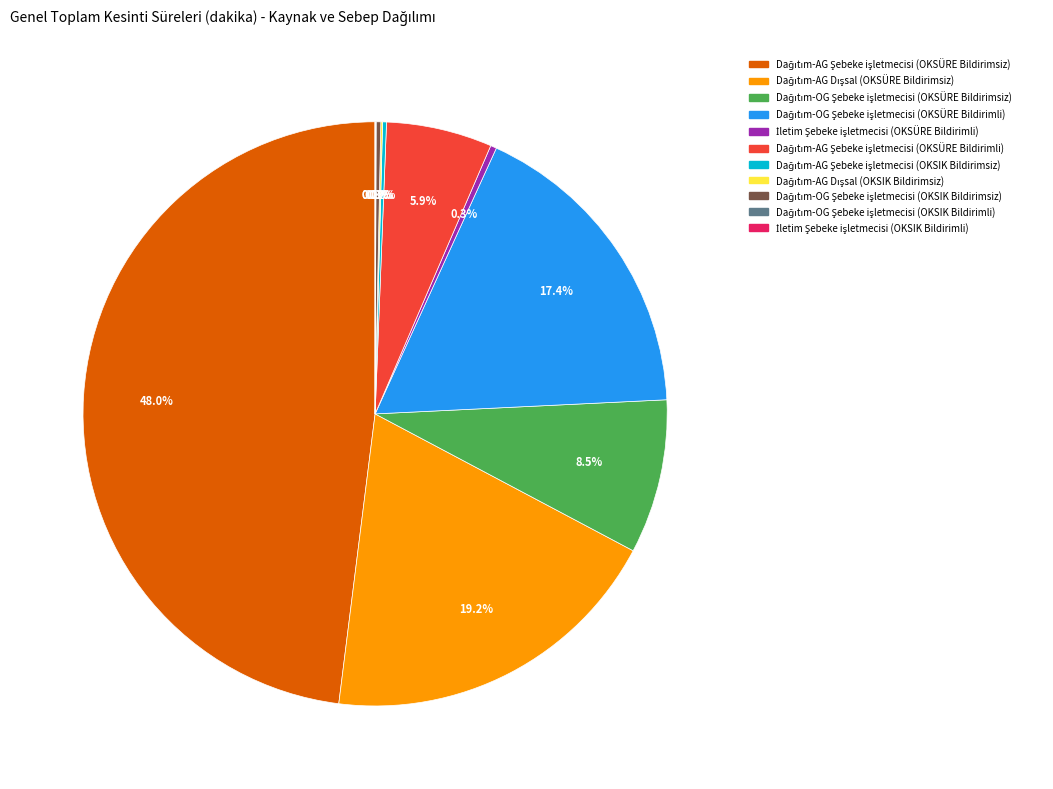

Is there a majority slice in this chart?

No